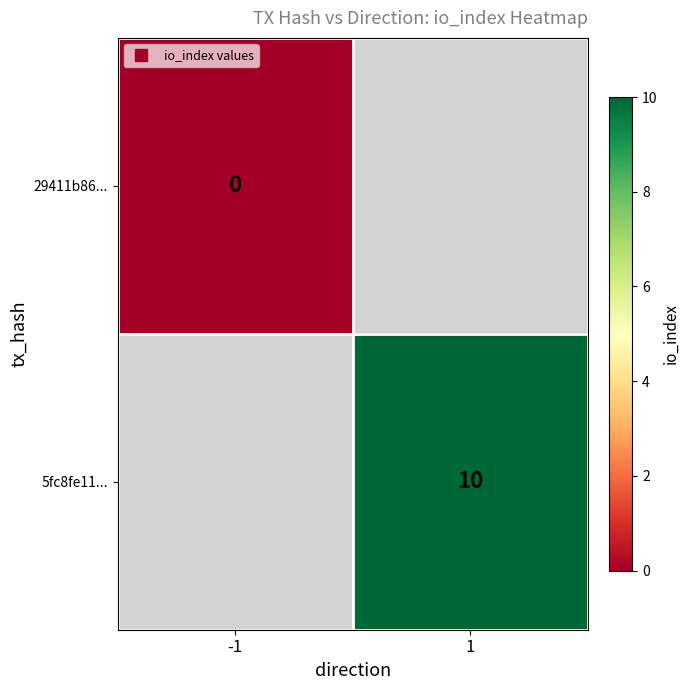

At -1, list the series in order from smallest to largest.

29411b86..., 5fc8fe11...